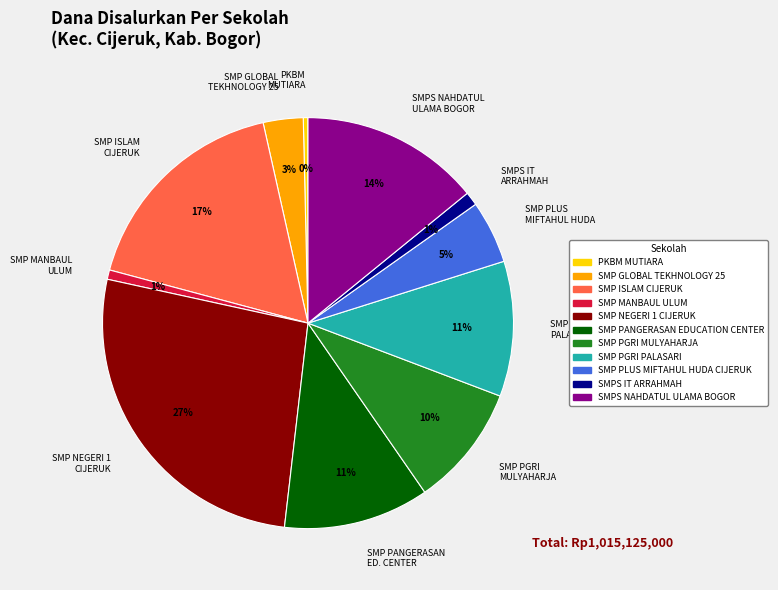

Count the number of slices in the pie.

11